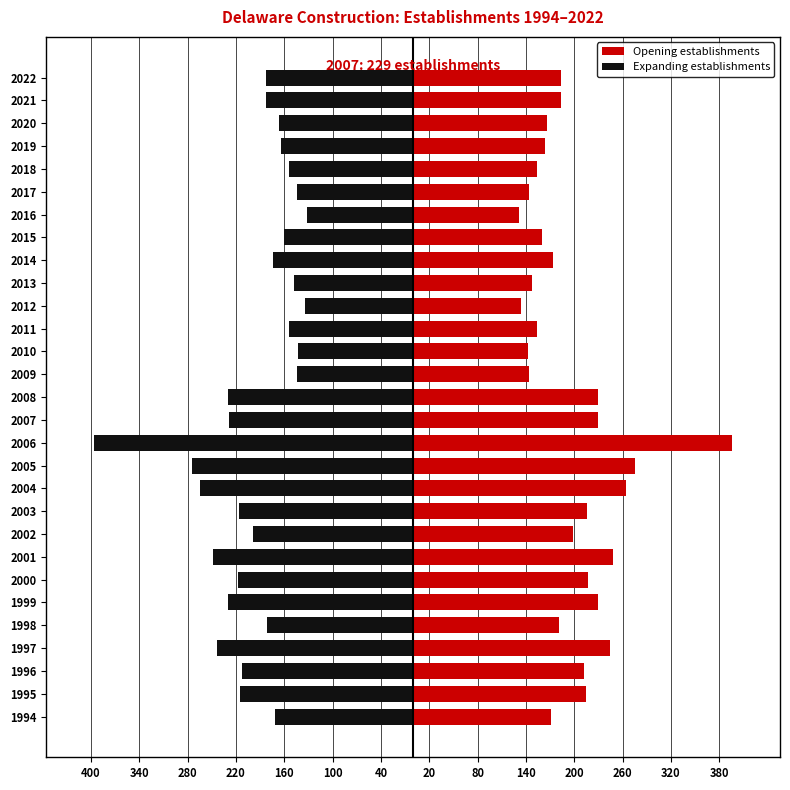

What is the value of the Expanding establishments bar at the 8th from the left?

-248